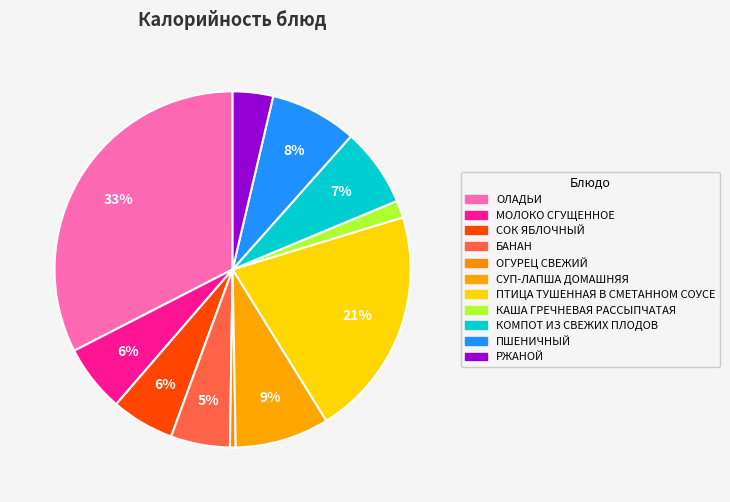

Count the number of slices in the pie.

11